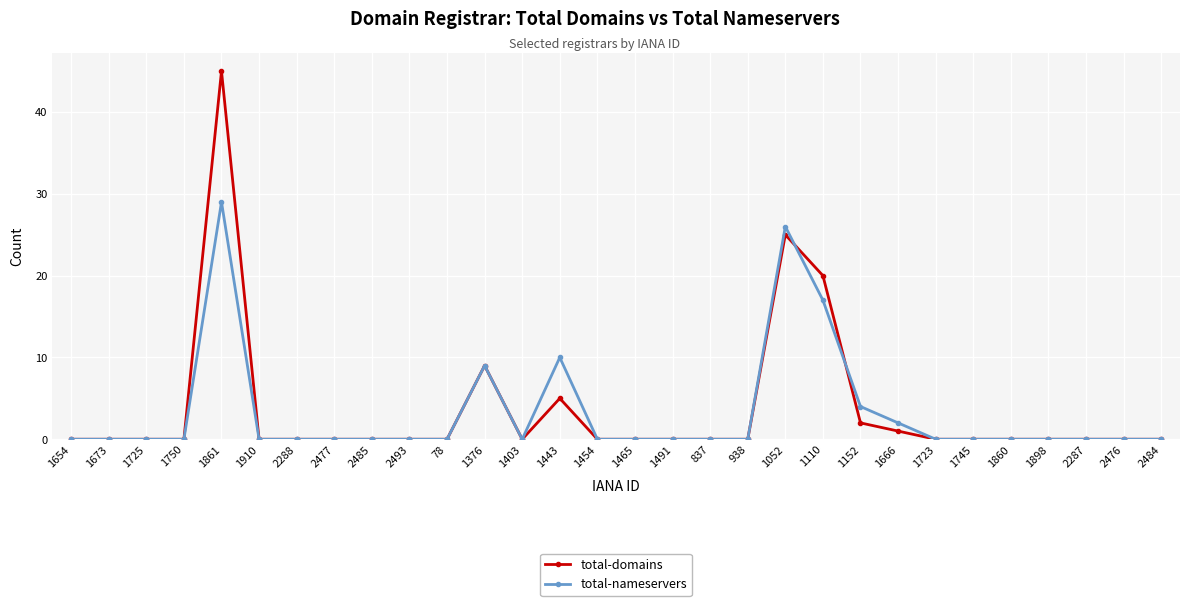

Which series has the widest spread of values?

total-domains